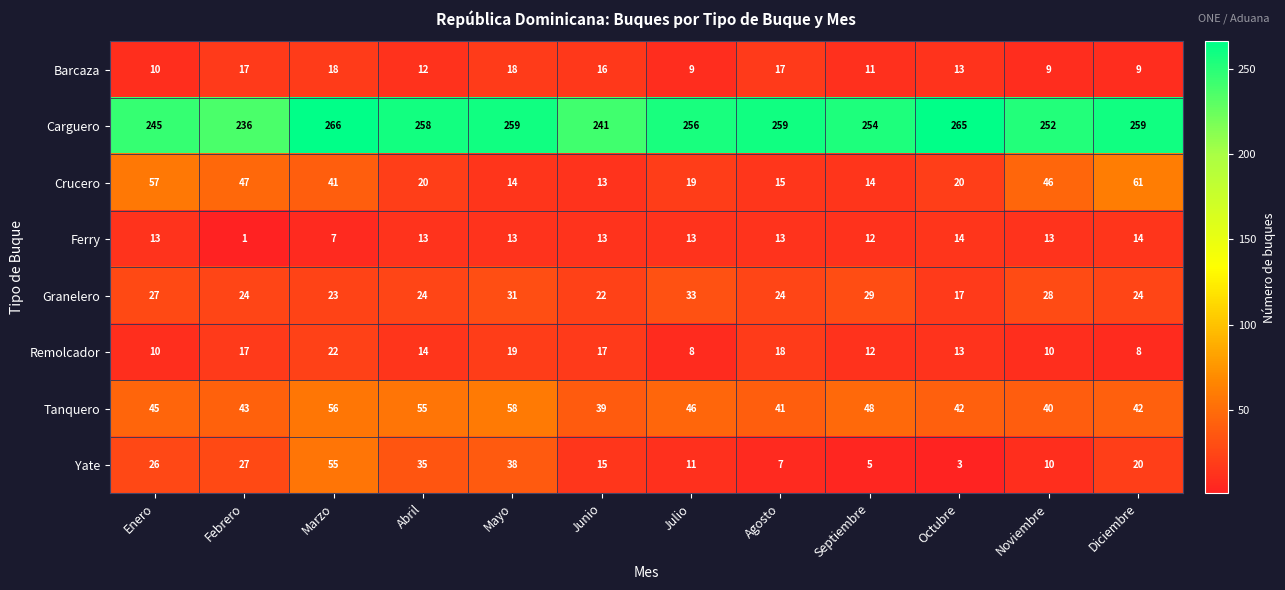

Which series has the widest spread of values?

Yate